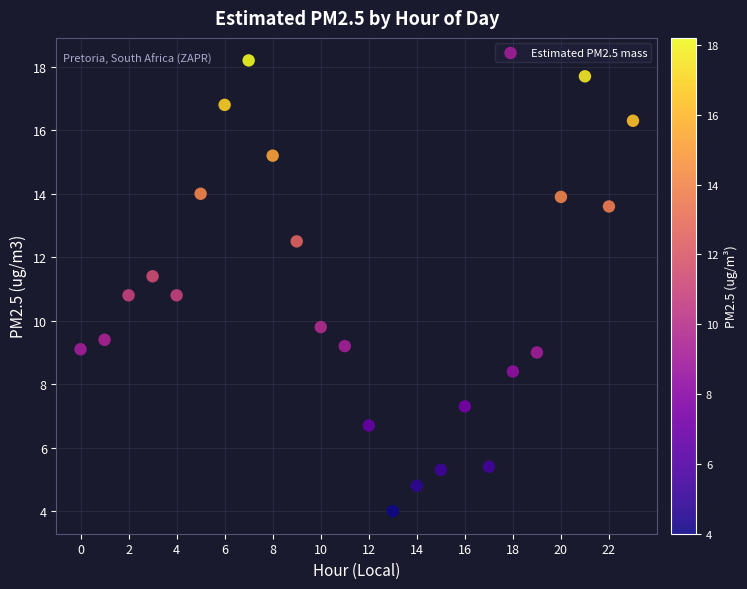

What is the range of Y values (max minus min)?

14.2